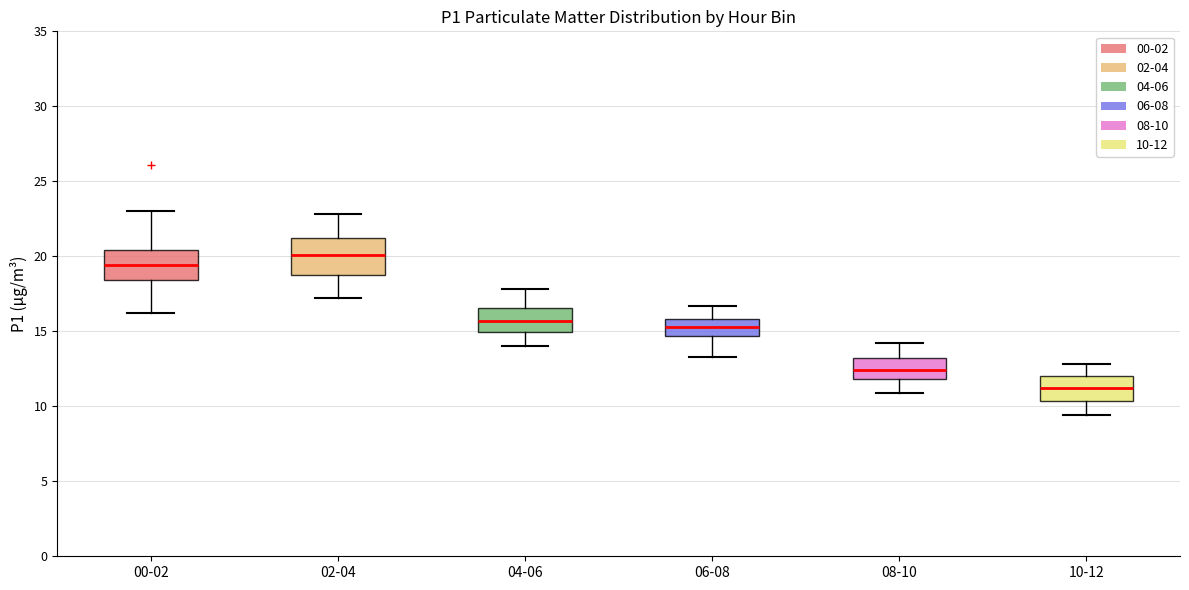

Where is the lower edge of the box for 02-04 on the y-axis? The values are not printed on the chart, so give them approximately, as read against the axis.

19.0